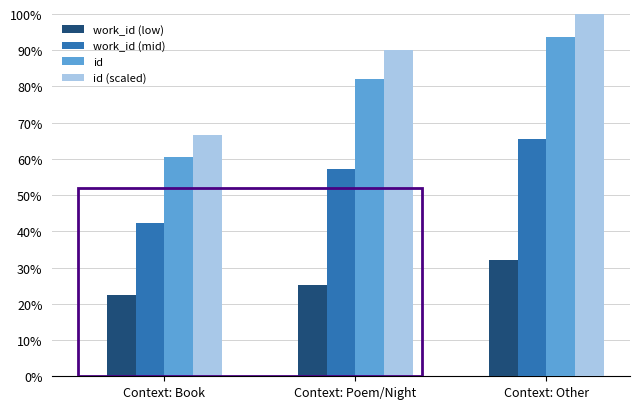

At which category does the chart reach its peak across all series?

Context: Other